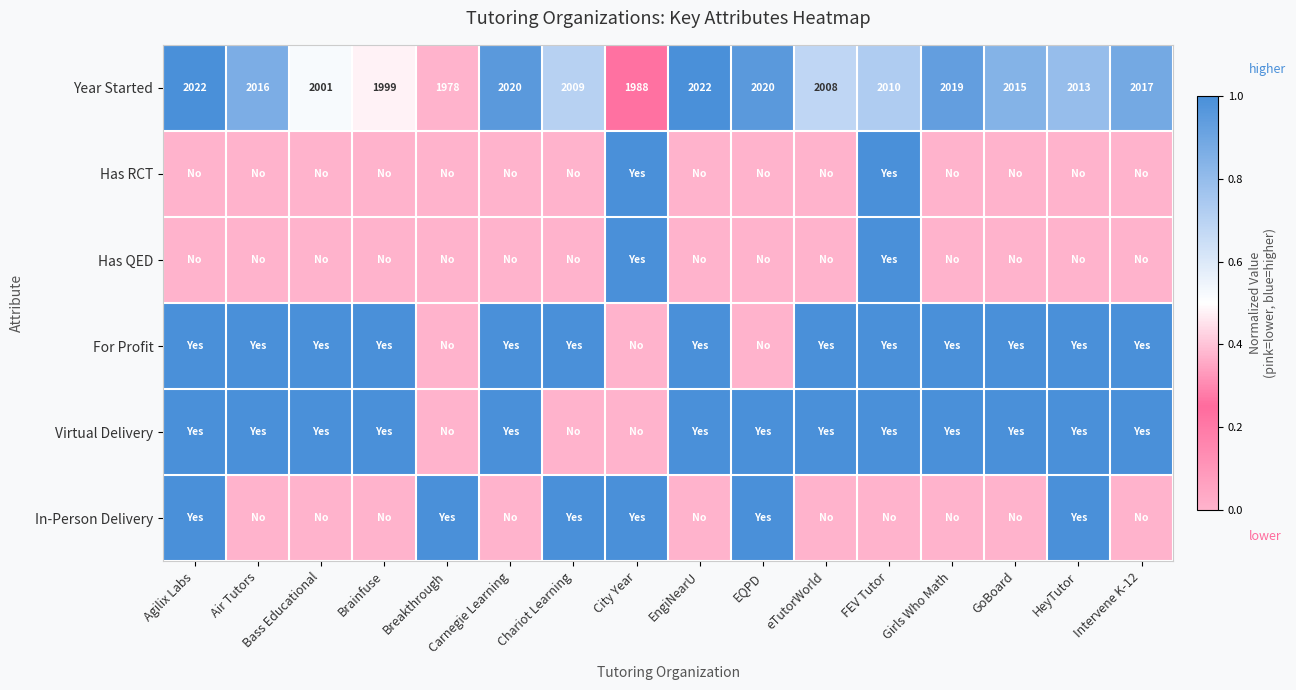

What is the sum of the Year Started values at eTutorWorld and EngiNearU?

4030